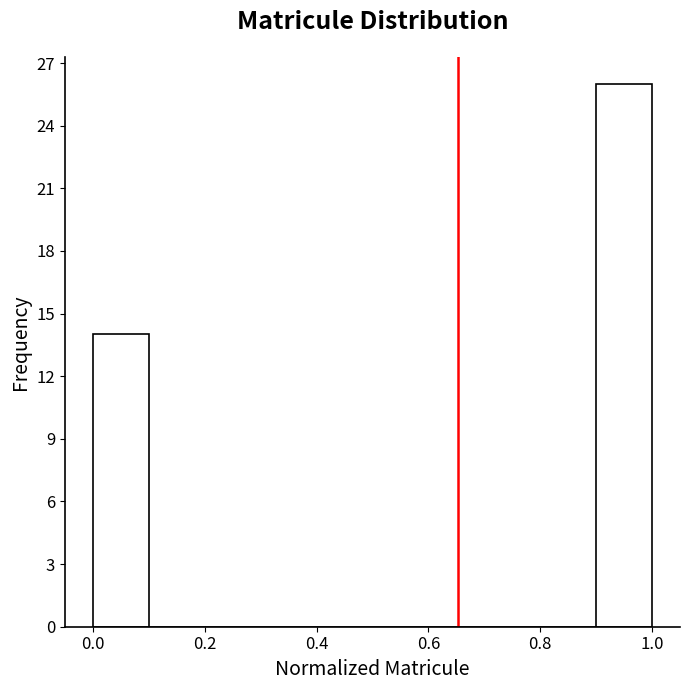

Reading left to right, list every bar in this chart as the range it spans on the x-axis followed by its height. The values are not printed on the chart, so give them approximately, as read against the axis.

0.0 to 0.1: 14
0.1 to 0.2: 0
0.2 to 0.3: 0
0.3 to 0.4: 0
0.4 to 0.5: 0
0.5 to 0.6: 0
0.6 to 0.7: 0
0.7 to 0.8: 0
0.8 to 0.9: 0
0.9 to 1.0: 26